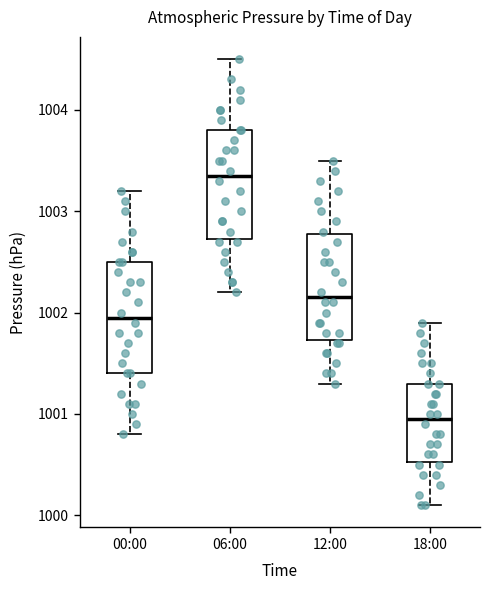

Reading left to right, read every box against the y-axis: the position of its median line, the range the box covers, and the ends of its whiskers. The values are not printed on the chart, so give them approximately, as read against the axis.

00:00: median 1002.0, box 1001.4 to 1002.5, whiskers 1000.8 to 1003.2
06:00: median 1003.4, box 1002.7 to 1003.8, whiskers 1002.2 to 1004.5
12:00: median 1002.2, box 1001.7 to 1002.8, whiskers 1001.3 to 1003.5
18:00: median 1001.0, box 1000.5 to 1001.3, whiskers 1000.1 to 1001.9